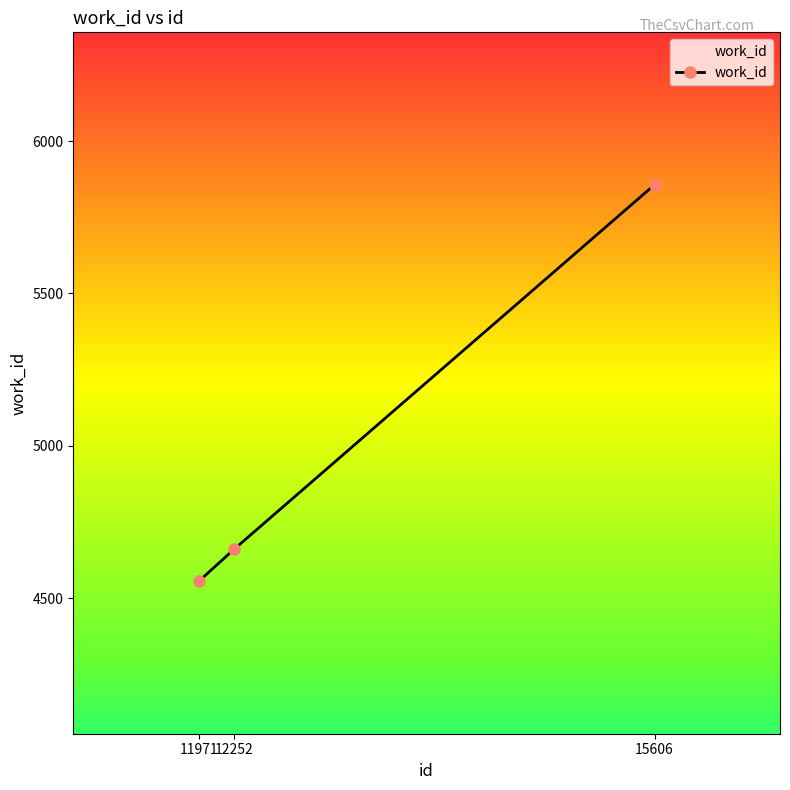

What is the value of the 3rd point from the left?

5857